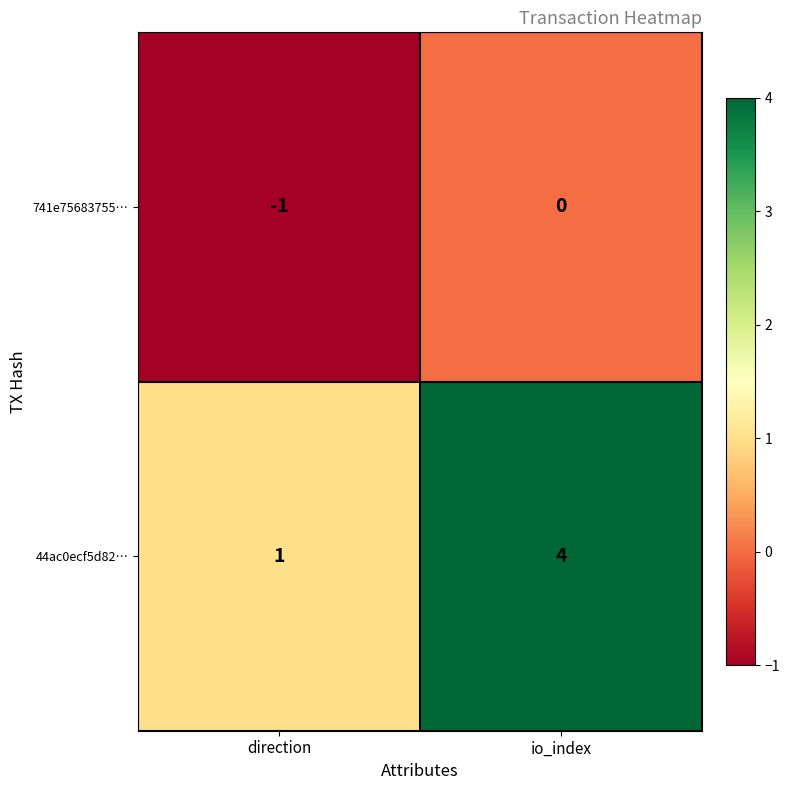

What is the sum of all 44ac0ecf5d82… values?

5